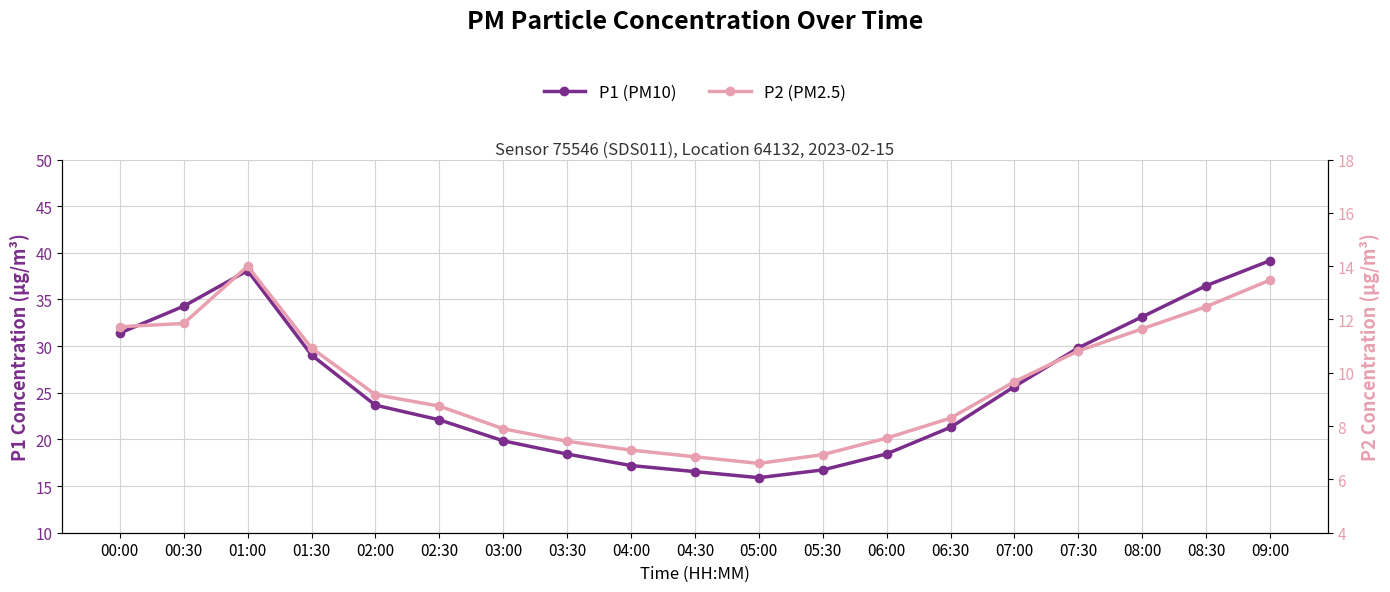

True or false: P1 (PM10) has more than 0 interior local peaks.

True